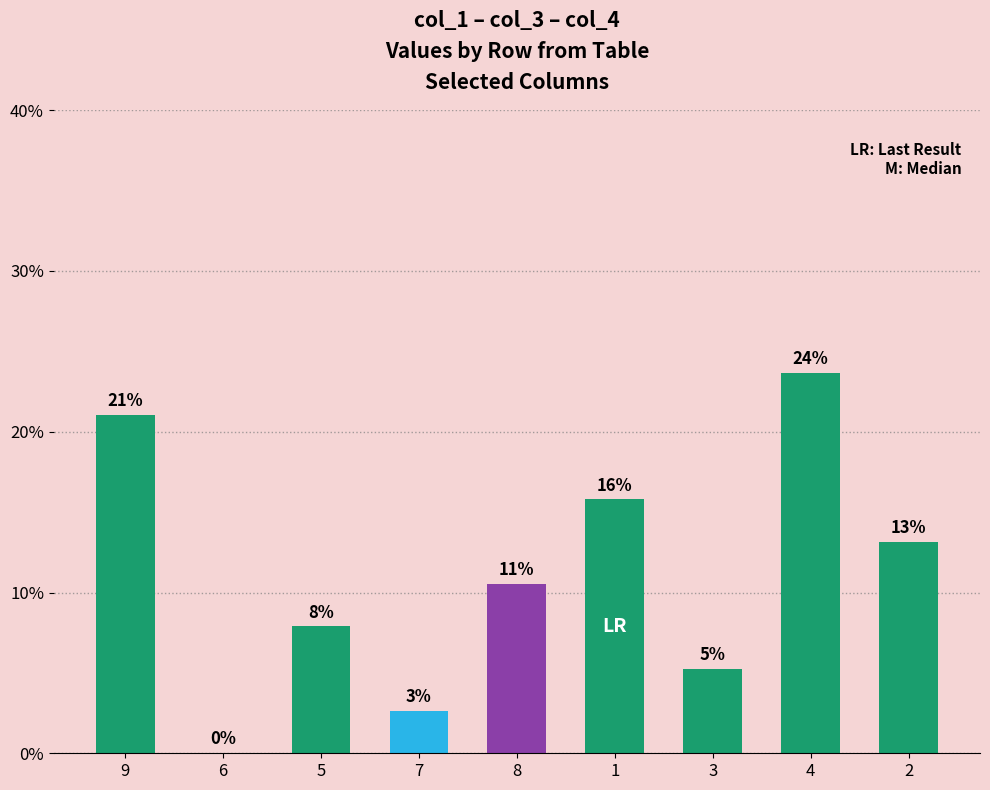

Rank the categories by value from highest to lowest.

4, 9, 1, 2, 8, 5, 3, 7, 6